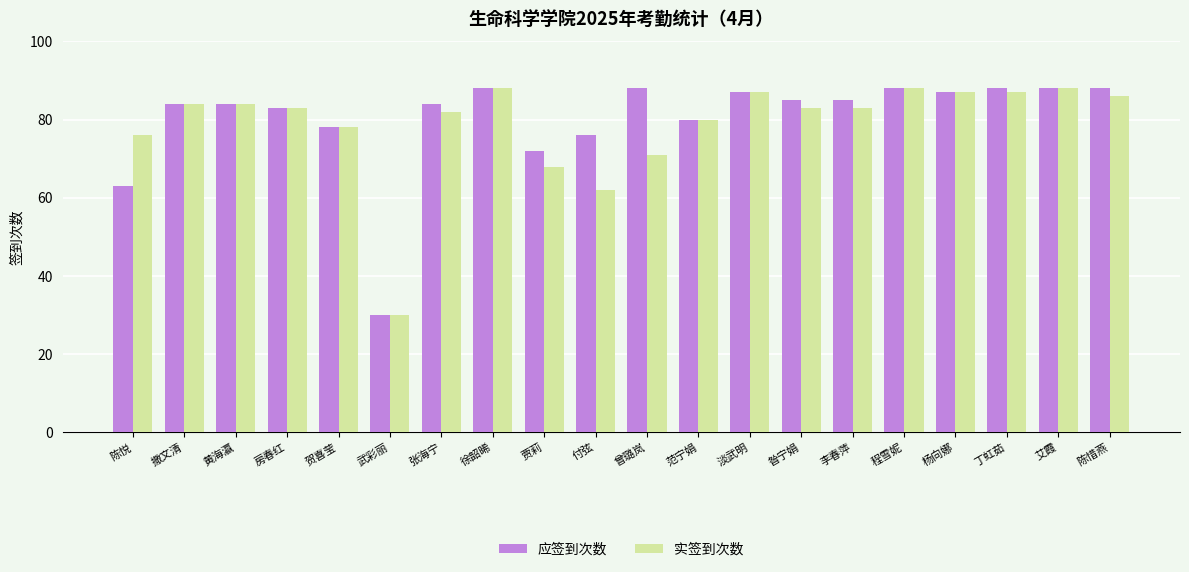

True or false: 应签到次数 has a value of 113 at 张海宁.

False